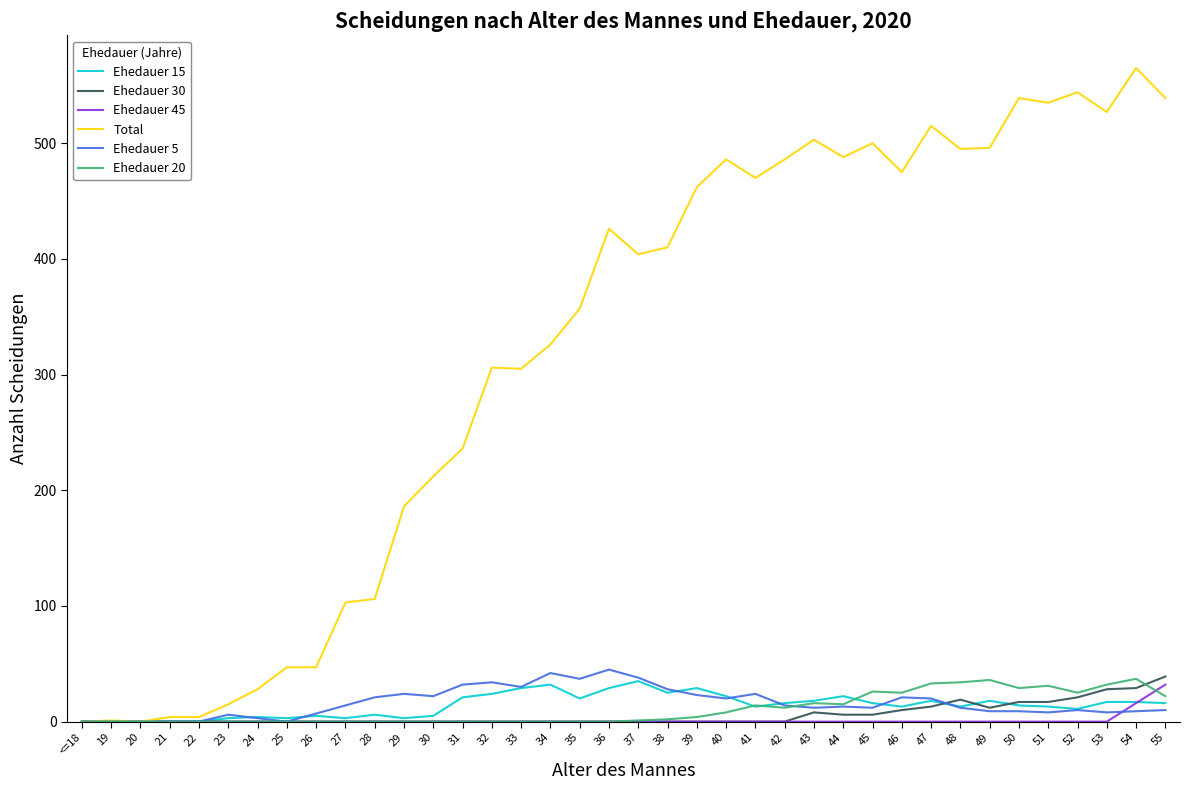

How many lines are shown in the chart?

6